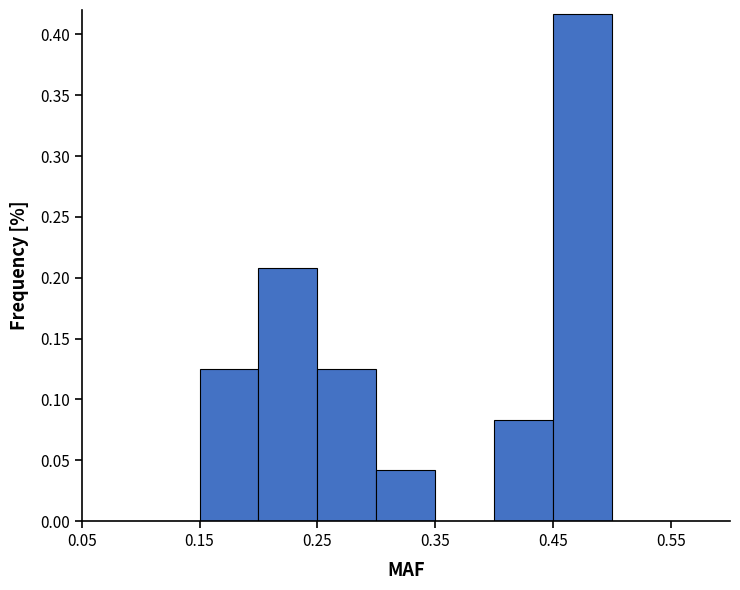

Reading left to right, list every bar in this chart as the range it spans on the x-axis followed by its height. The values are not printed on the chart, so give them approximately, as read against the axis.

0.10 to 0.15: 0
0.15 to 0.20: 0.125
0.20 to 0.25: 0.210
0.25 to 0.30: 0.125
0.30 to 0.35: 0.040
0.35 to 0.40: 0
0.40 to 0.45: 0.085
0.45 to 0.50: 0.415
0.50 to 0.55: 0